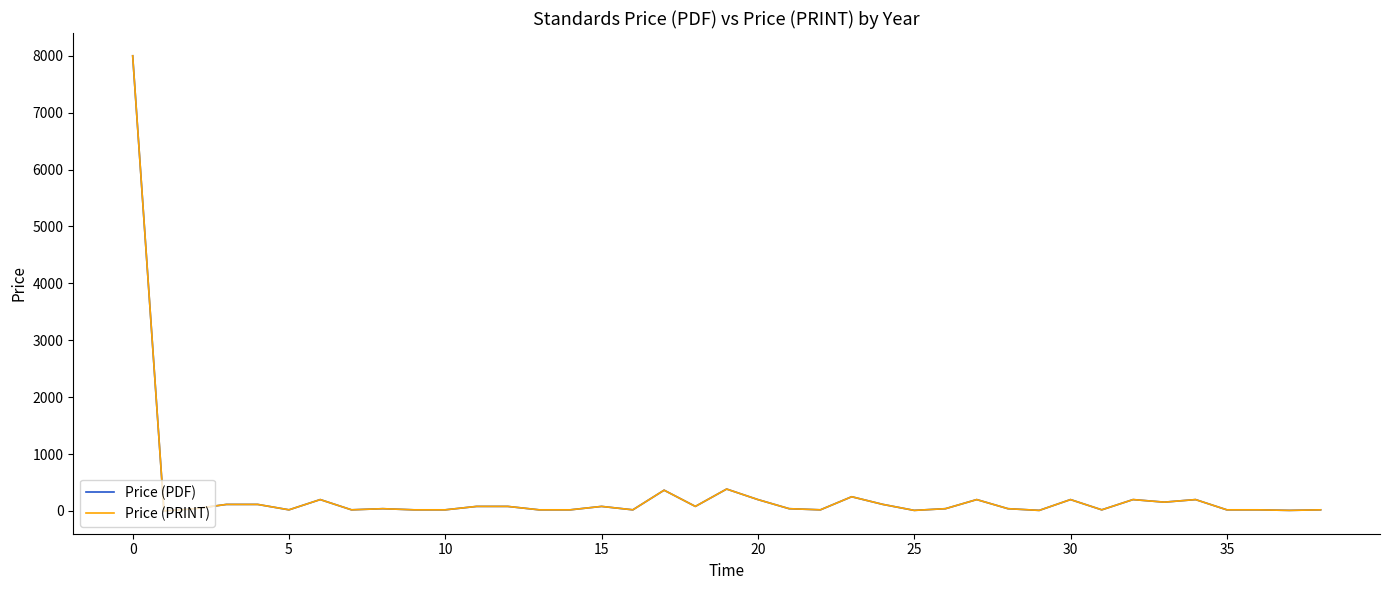

True or false: Price (PDF) and Price (PRINT) intersect in this chart.

False